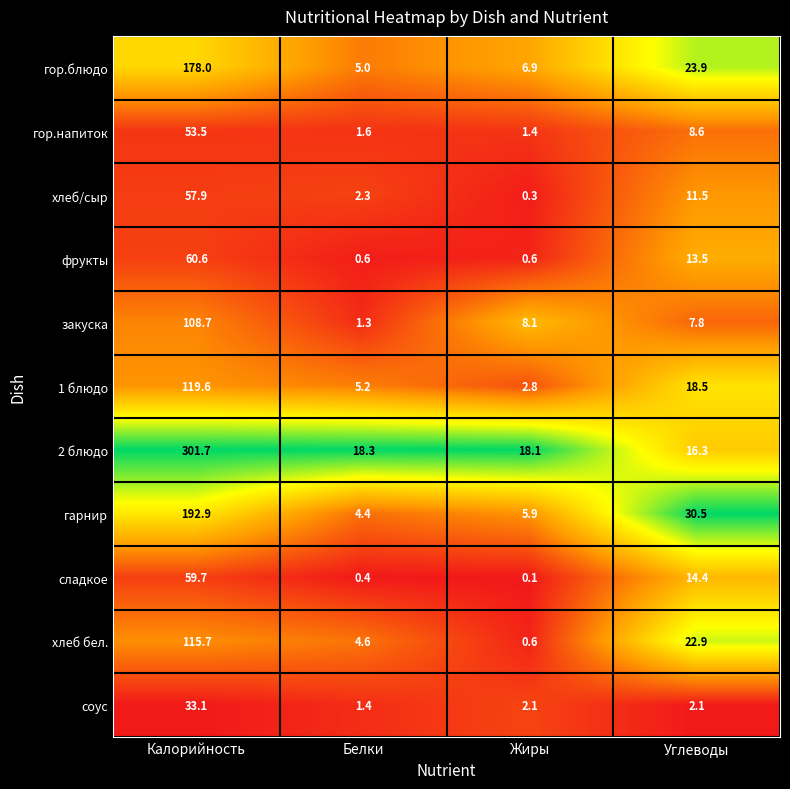

Read the гарнир value at Белки.

4.4